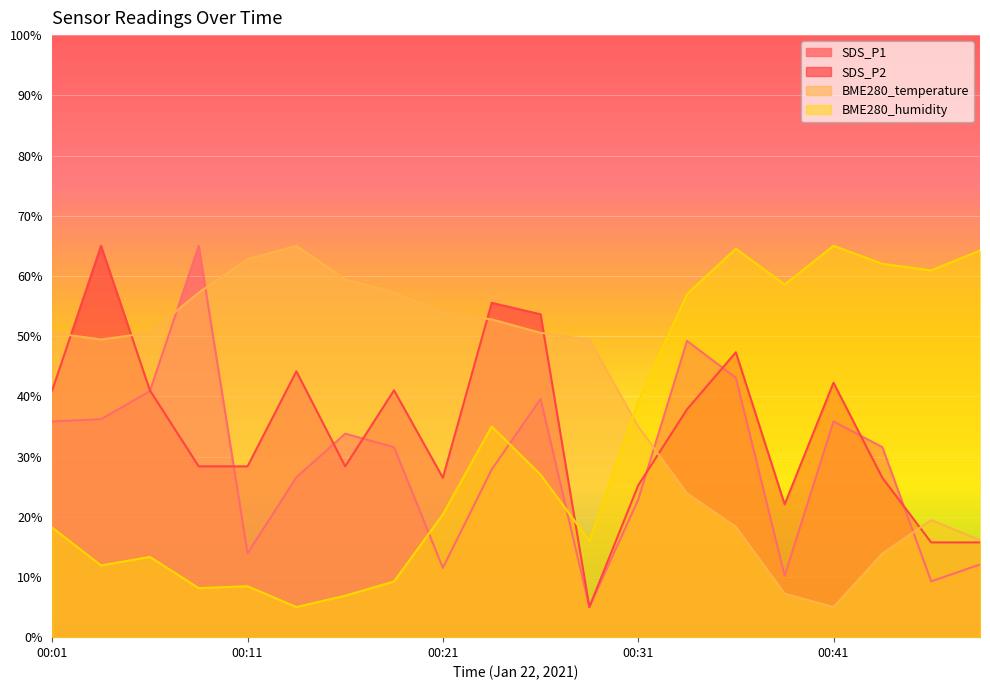

Which series has the largest range (max minus min)?

SDS_P1